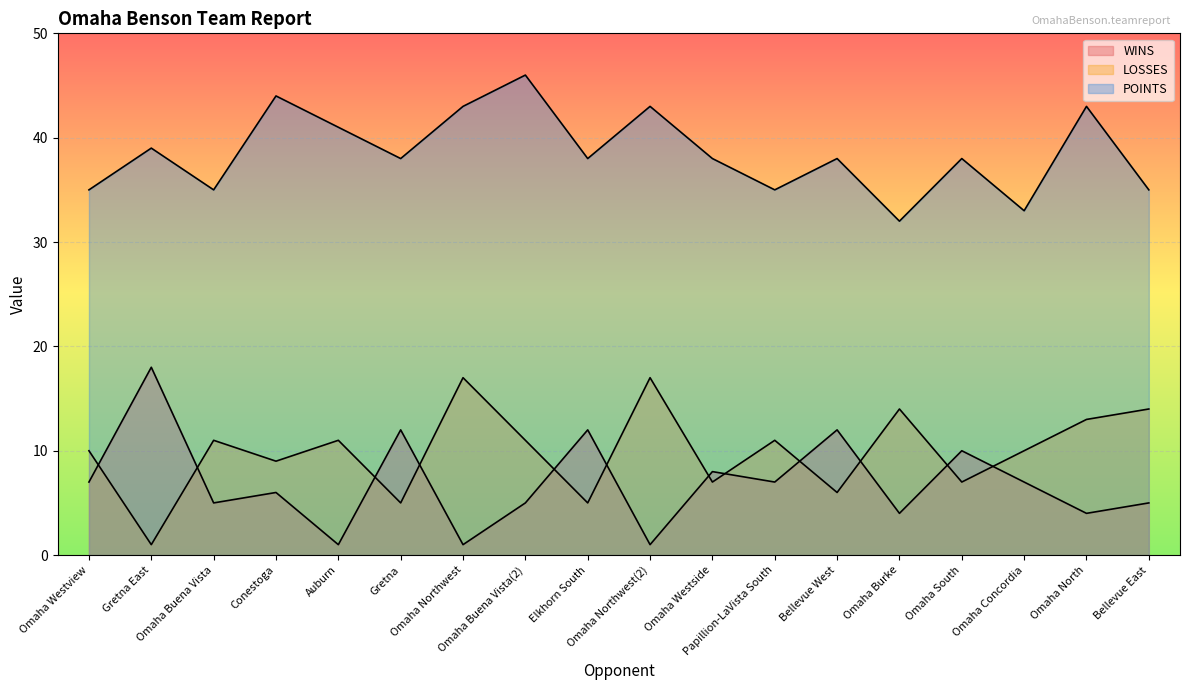

True or false: LOSSES and POINTS cross at least once.

False